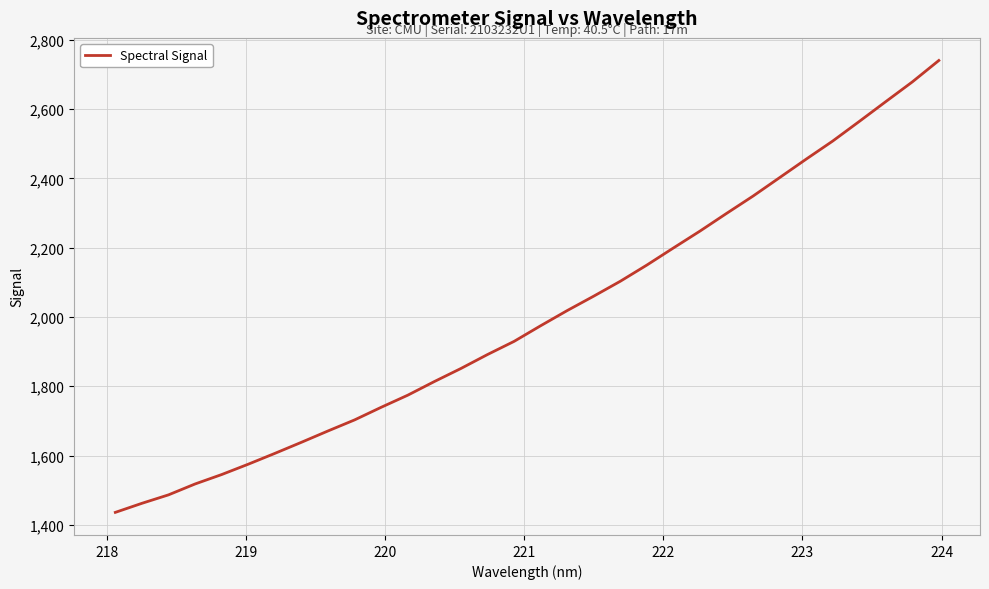

What is the difference between the maximum and minimum values?

1304.3